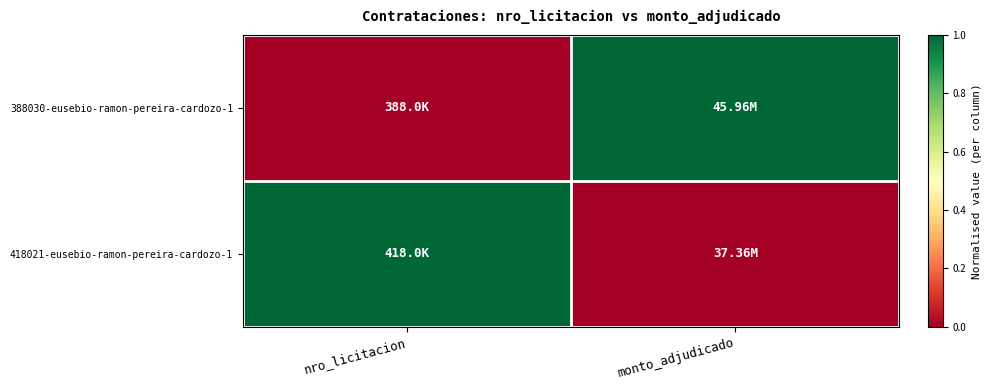

At how many categories does at least one series exceed 0?

2